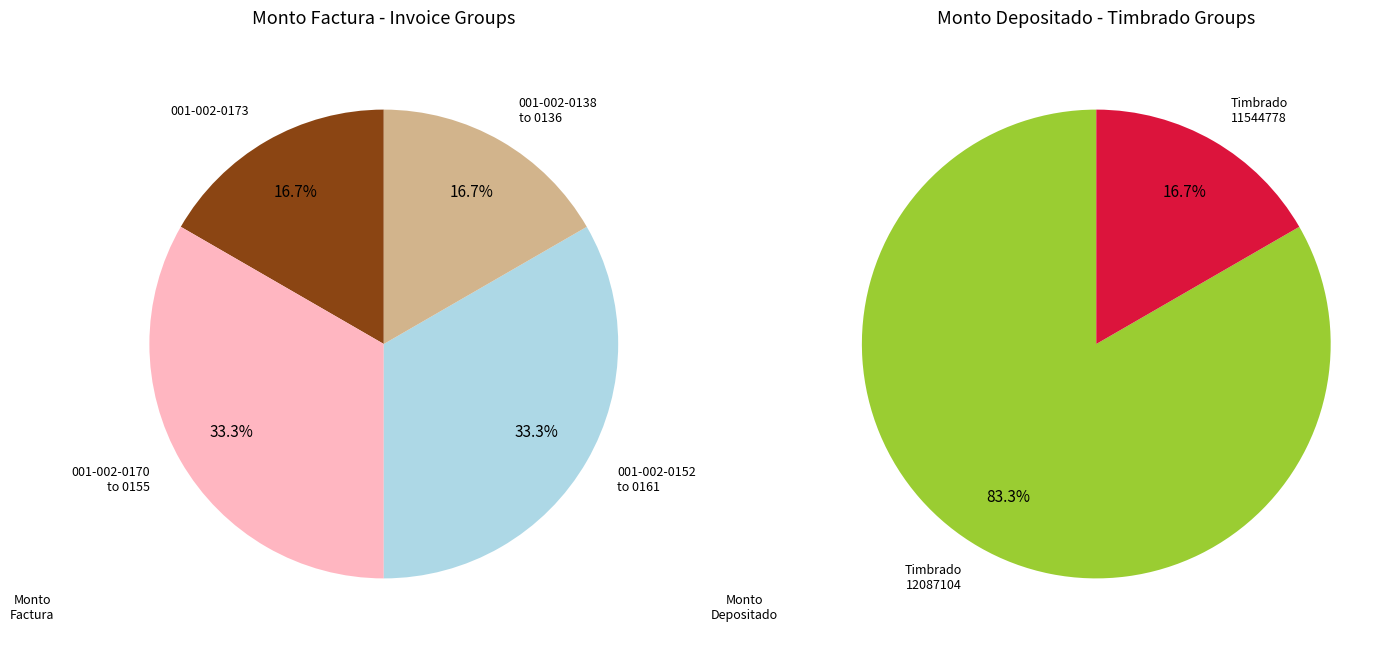

Does 001-002-0170 account for over 50% of the chart?

No